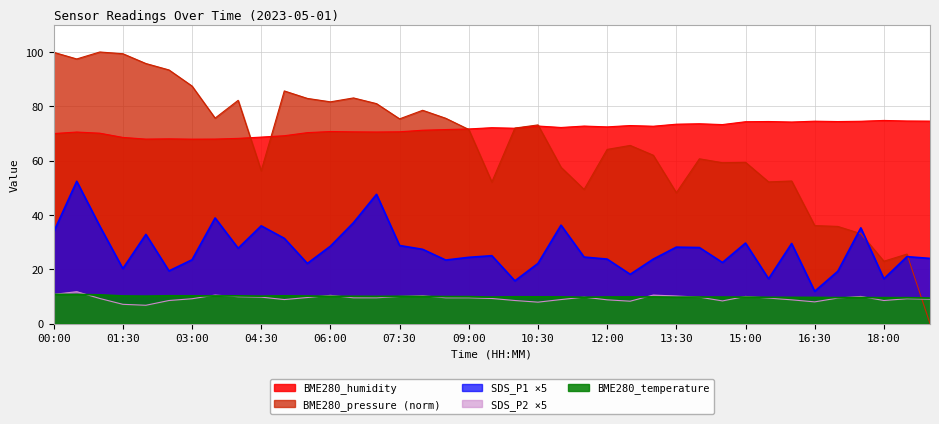

What are all the series names shown in the legend?

BME280_humidity, BME280_pressure (norm), SDS_P1 ×5, SDS_P2 ×5, BME280_temperature